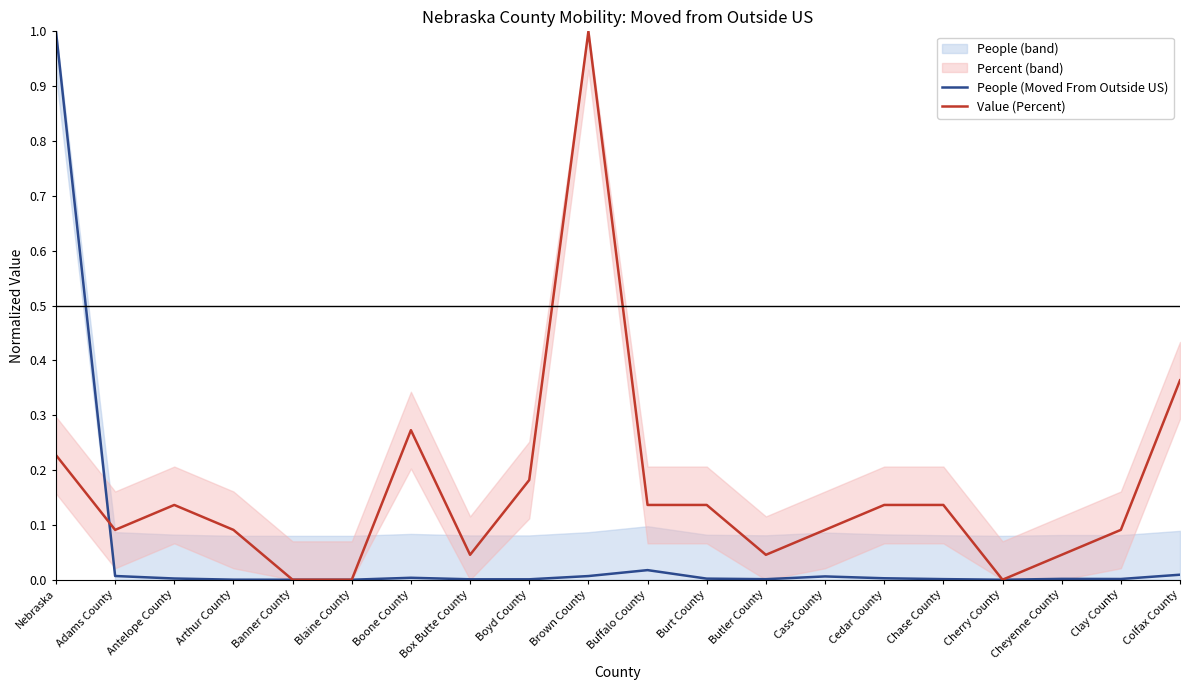

Between Banner County and Chase County, which series saw the biggest shift?

Value (Percent)